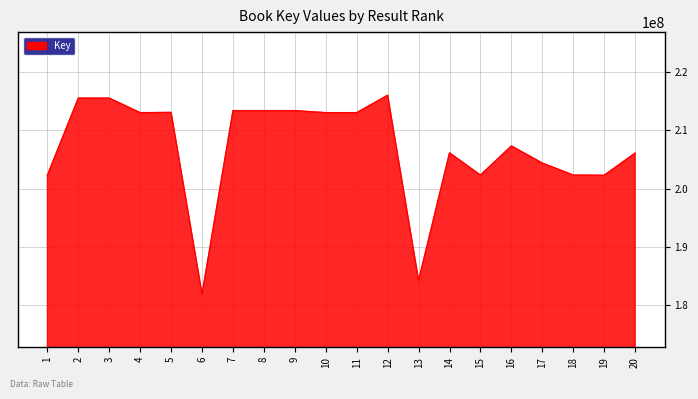

What is the maximum value shown in the chart?

215971990